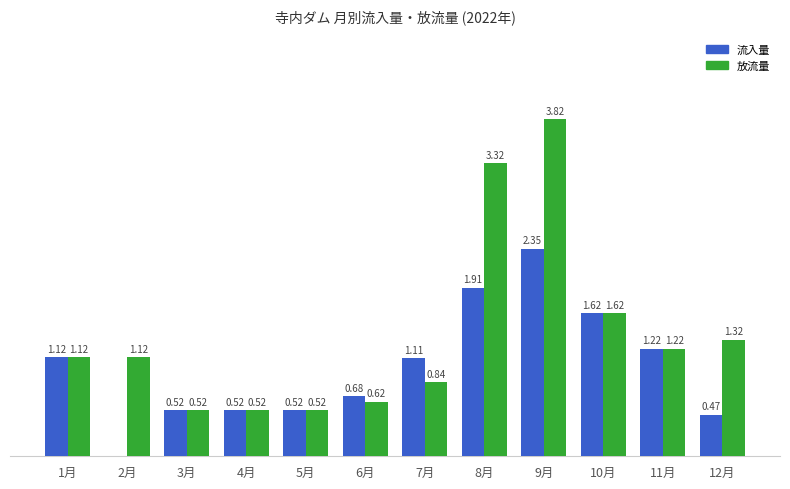

At which category does the chart reach its peak across all series?

9月